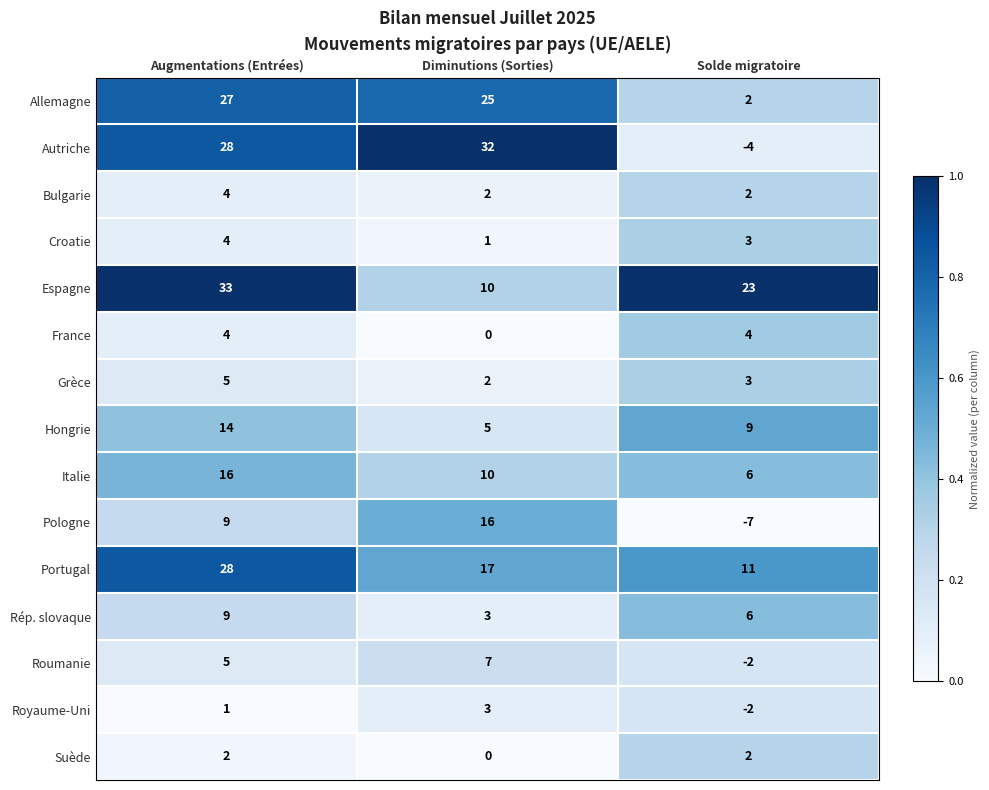

The Pologne series shows 9 at Augmentations (Entrées). True or false?

True